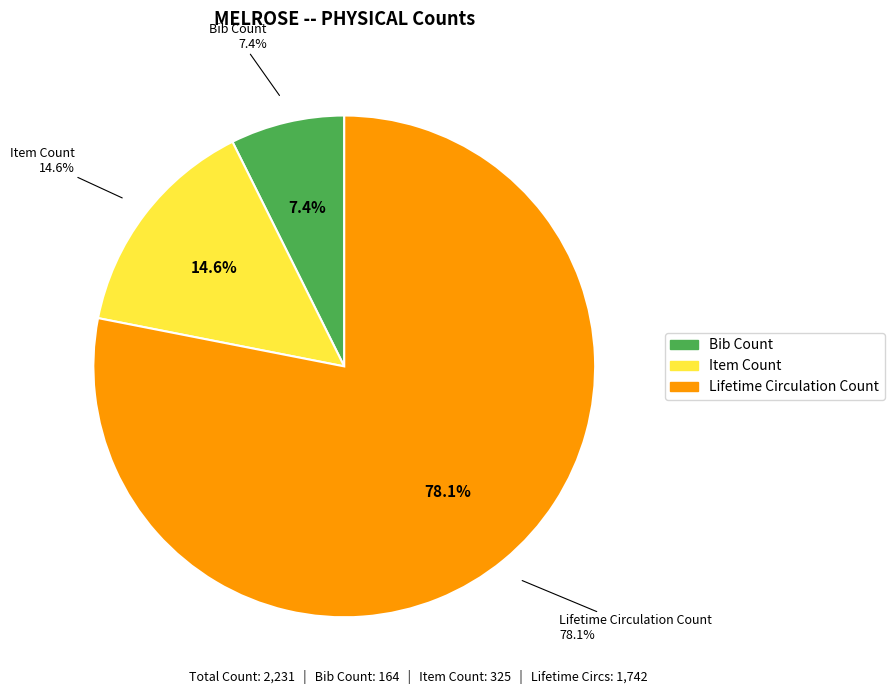

Approximately how many times larger is the value at Item Count compared to Lifetime Circulation Count?

0.2